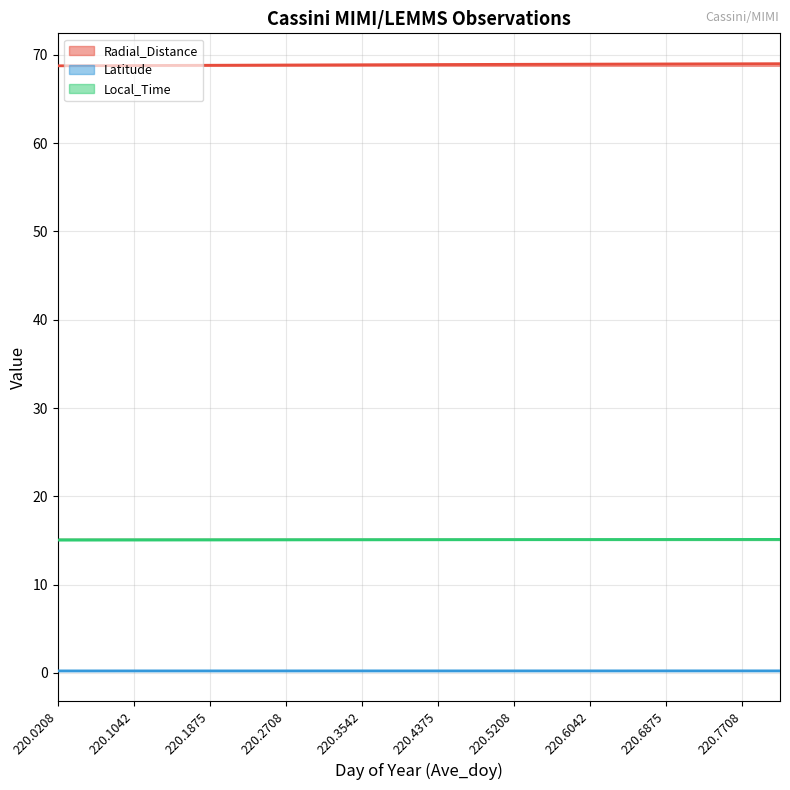

How many lines are shown in the chart?

3